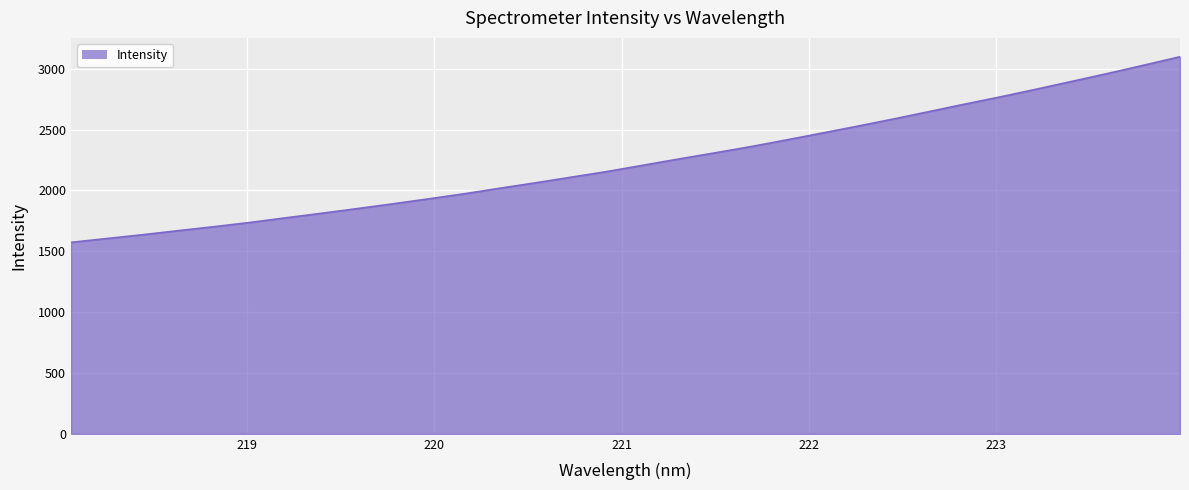

What is the greatest value displayed?

3099.3